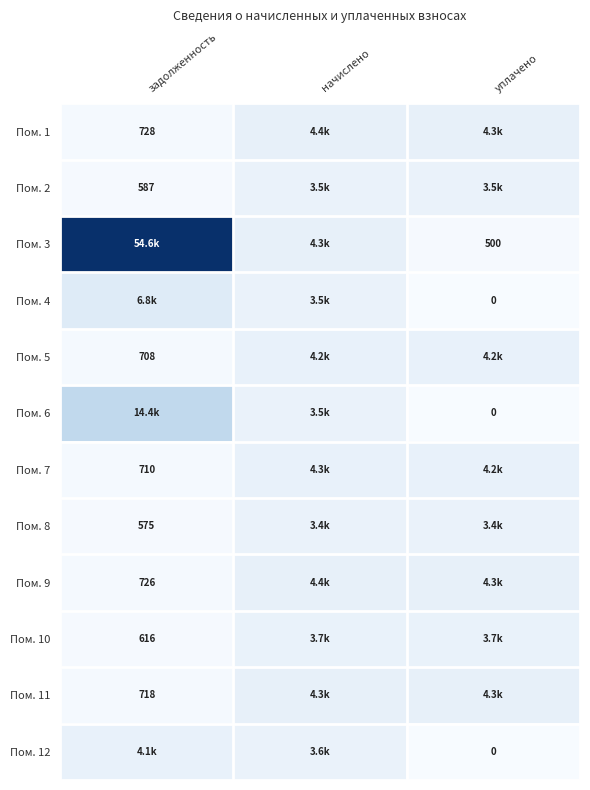

Is it true that Пом. 5 equals 707.9 at задолженность?

True